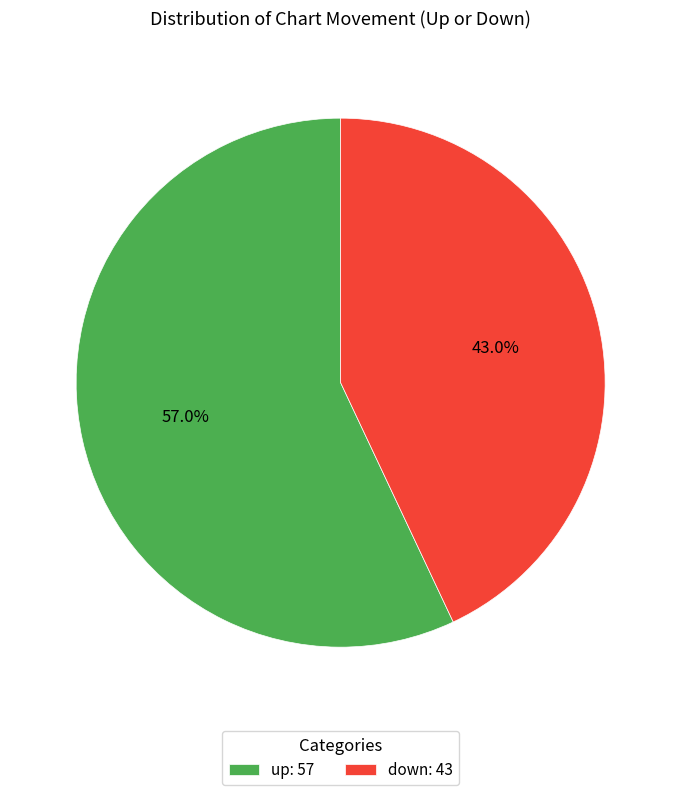

What is the majority slice?

up